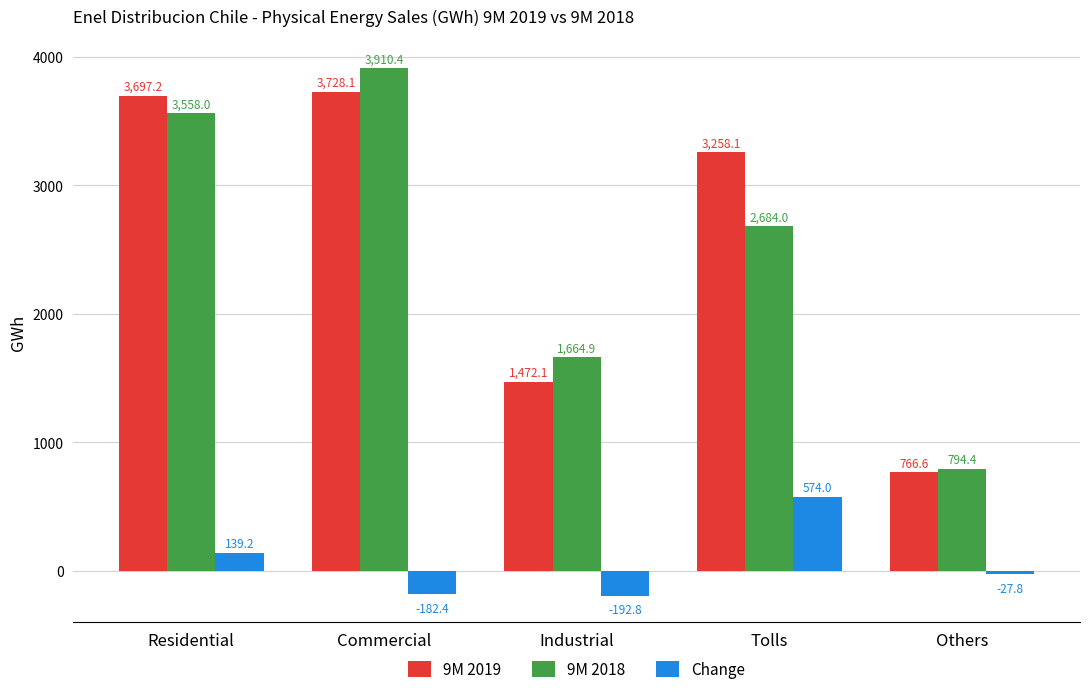

What is the difference between the highest and lowest values at Industrial?

1857.6